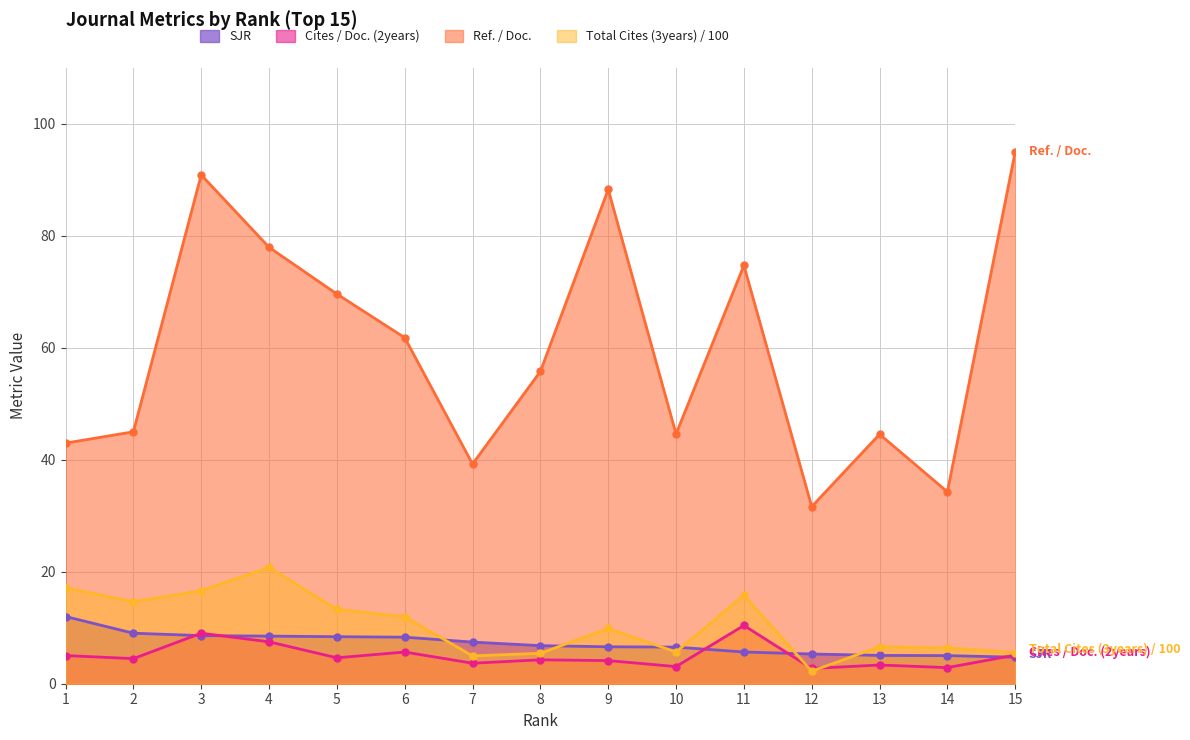

In Cites / Doc. (2years), how many points are lower than both neighbors (excluding endpoints)?

6